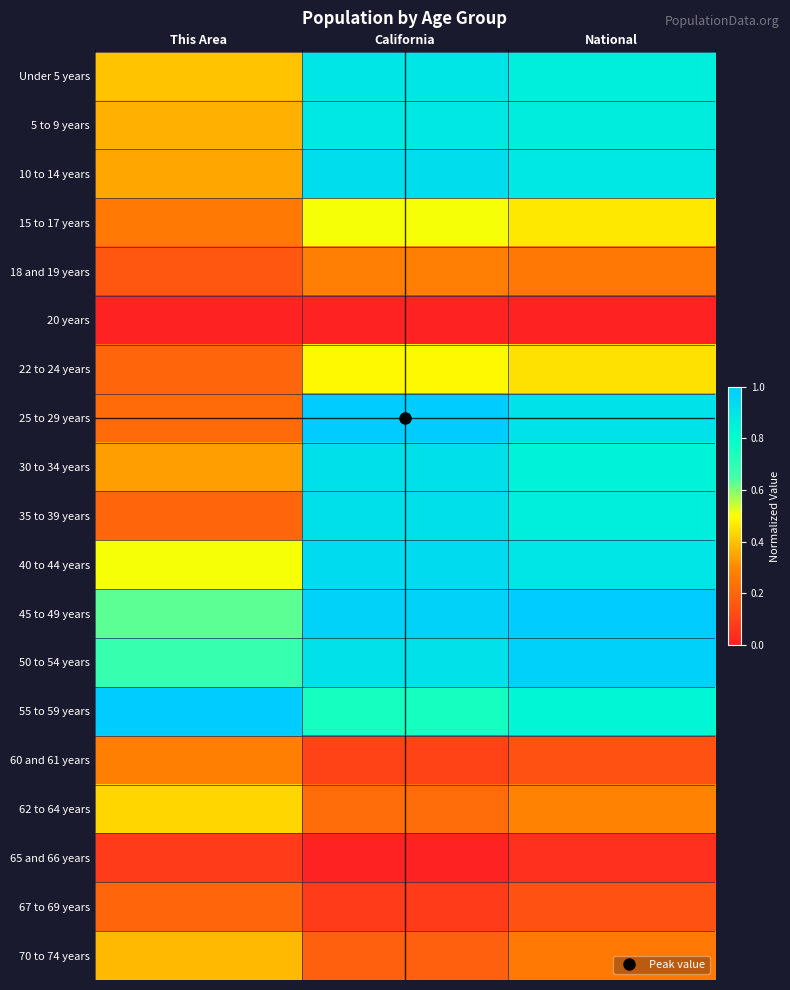

At how many categories does at least one series exceed 0?

3